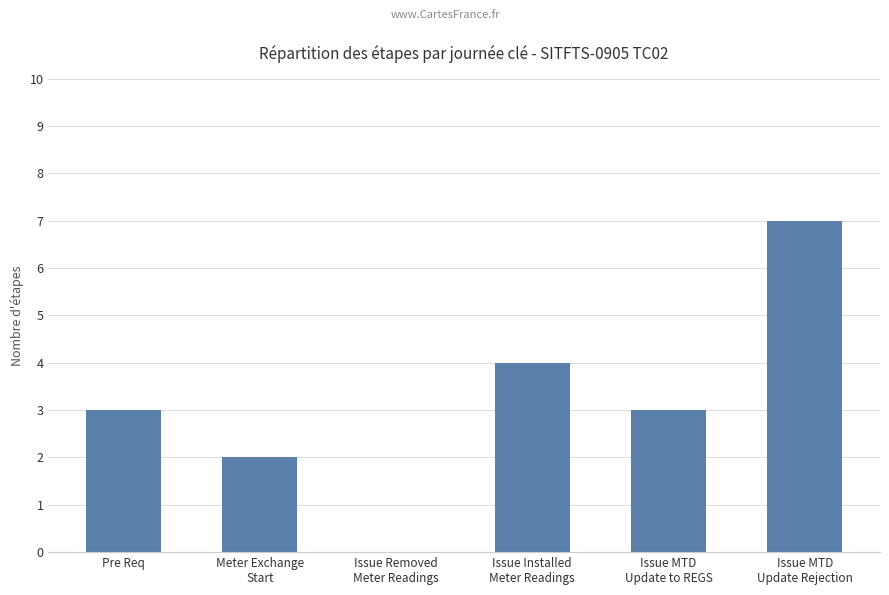

What is the greatest value displayed?

7